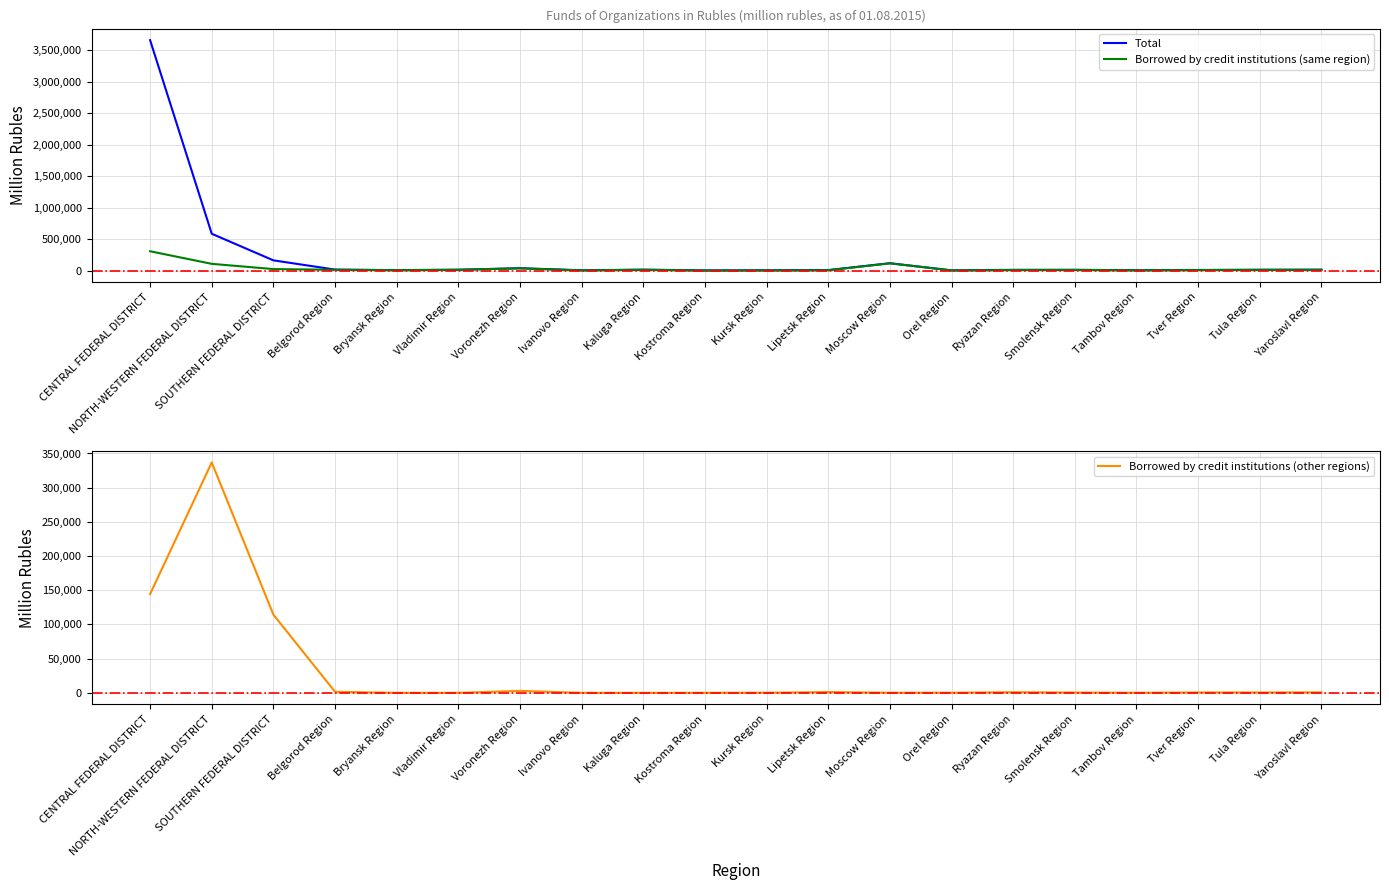

What are all the series names shown in the legend?

Total, Borrowed by credit institutions (same region), Borrowed by credit institutions (other regions)